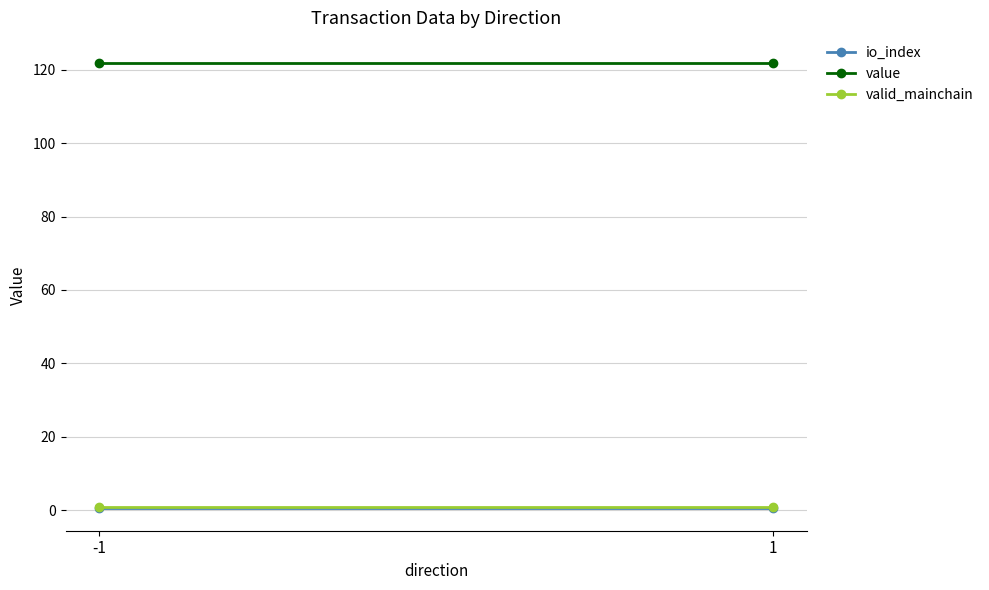

How many series are shown in this chart?

3